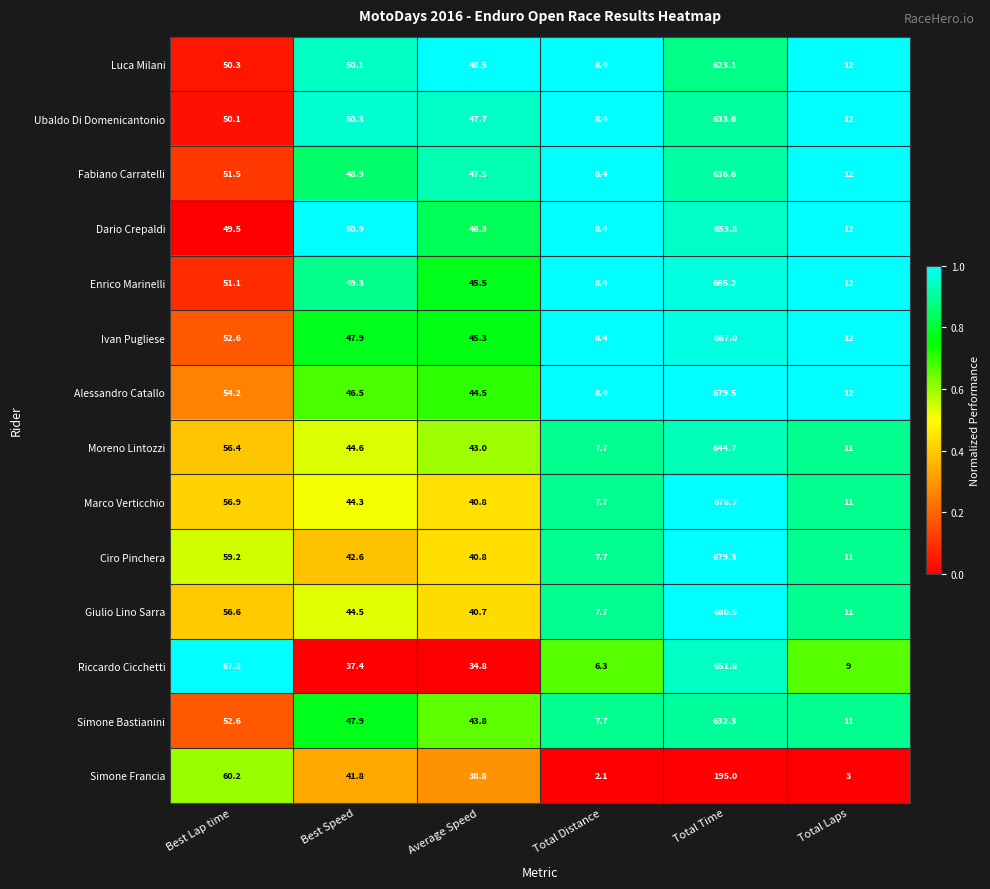

At which category does the chart reach its peak across all series?

Total Time